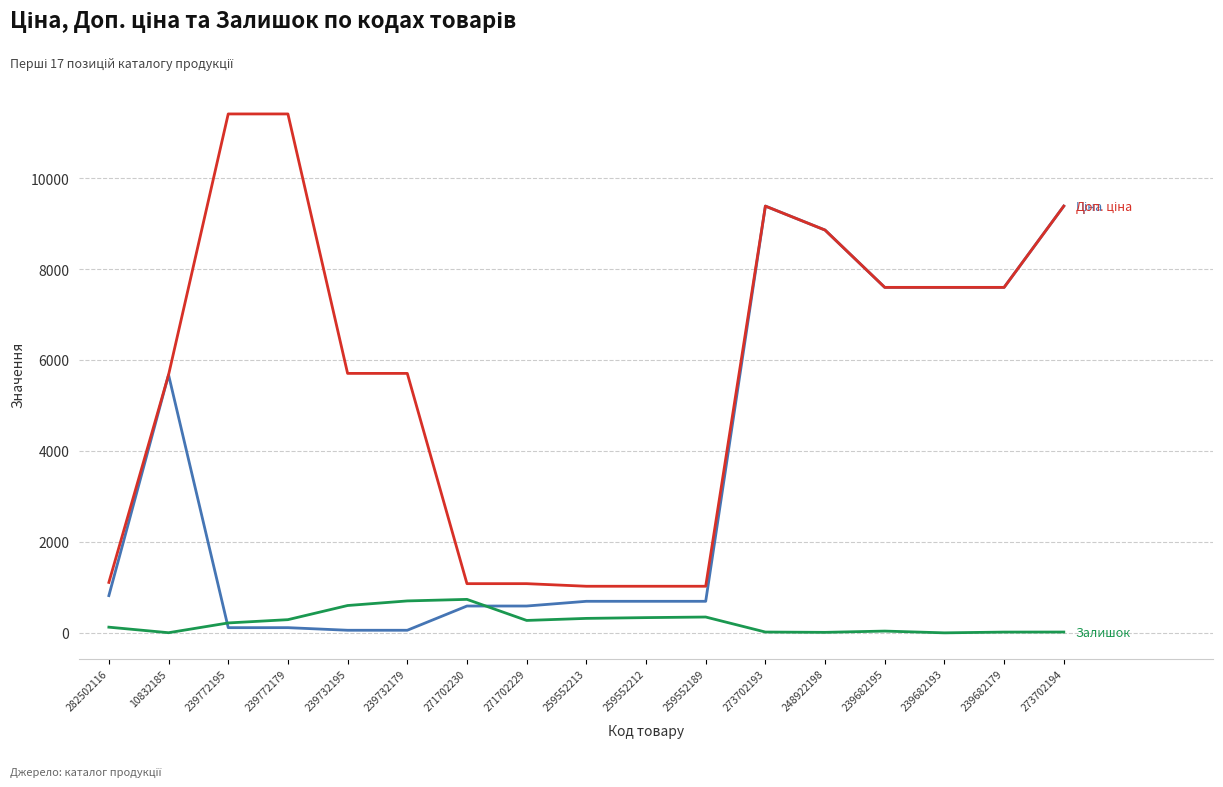

What is the spread (max minus min) of values at 239682193?

7596.5